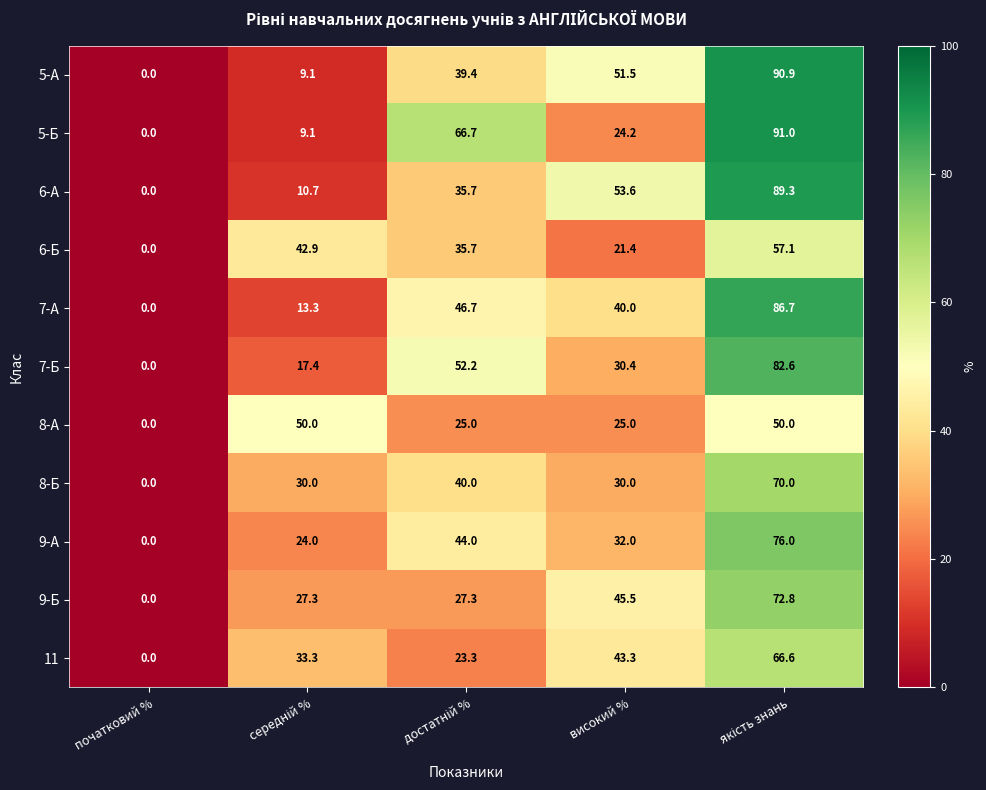

At how many categories does at least one series exceed 22?

4